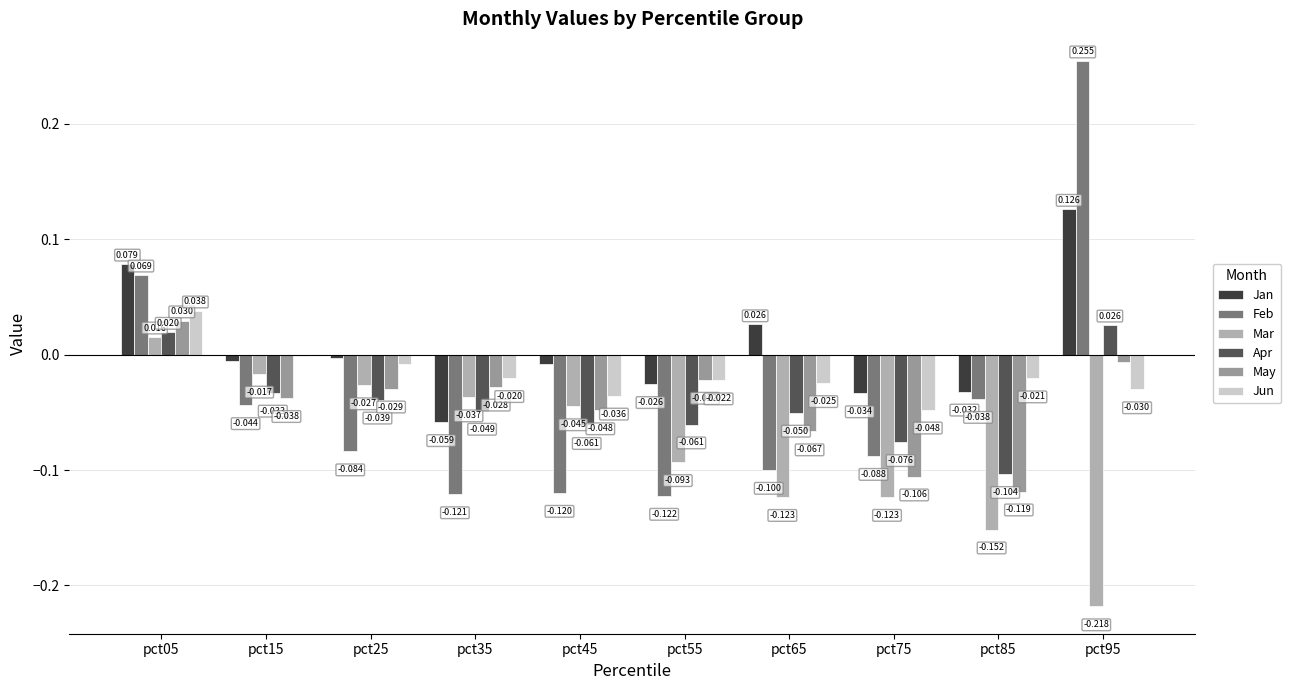

Reading right to left, transcribe all the data shown in this chart.

Jan: pct95=0.1	pct85=-0.0	pct75=-0.0	pct65=0.0	pct55=-0.0	pct45=-0.0	pct35=-0.1	pct25=-0.0	pct15=-0.0	pct05=0.1
Feb: pct95=0.3	pct85=-0.0	pct75=-0.1	pct65=-0.1	pct55=-0.1	pct45=-0.1	pct35=-0.1	pct25=-0.1	pct15=-0.0	pct05=0.1
Mar: pct95=-0.2	pct85=-0.2	pct75=-0.1	pct65=-0.1	pct55=-0.1	pct45=-0.0	pct35=-0.0	pct25=-0.0	pct15=-0.0	pct05=0.0
Apr: pct95=0.0	pct85=-0.1	pct75=-0.1	pct65=-0.1	pct55=-0.1	pct45=-0.1	pct35=-0.0	pct25=-0.0	pct15=-0.0	pct05=0.0
May: pct95=-0.0	pct85=-0.1	pct75=-0.1	pct65=-0.1	pct55=-0.0	pct45=-0.0	pct35=-0.0	pct25=-0.0	pct15=-0.0	pct05=0.0
Jun: pct95=-0.0	pct85=-0.0	pct75=-0.0	pct65=-0.0	pct55=-0.0	pct45=-0.0	pct35=-0.0	pct25=-0.0	pct15=-0.0	pct05=0.0